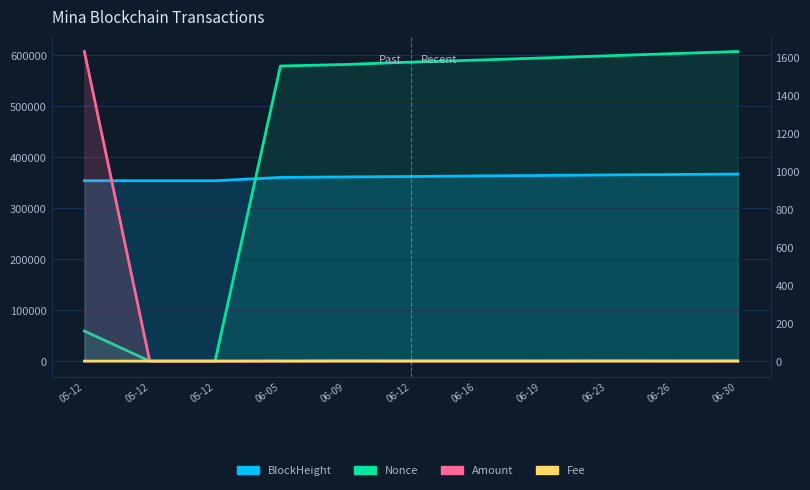

Is it true that Nonce equals 93524.1 at 05-12?

False